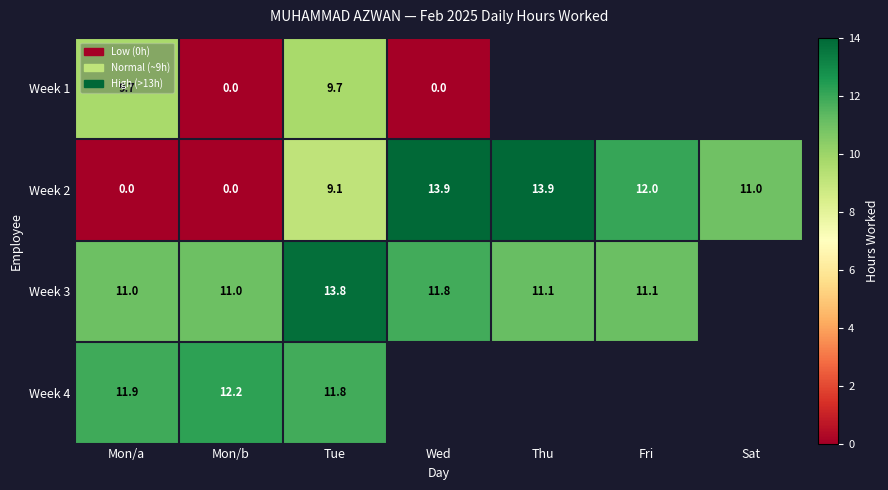

What is the difference between the maximum and minimum values in the Week 2 series?

13.9